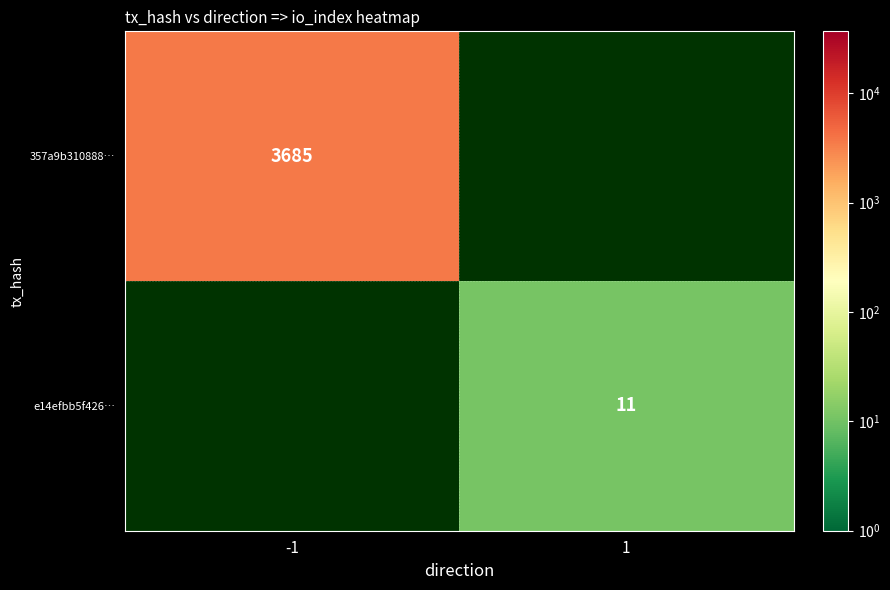

How many categories are shown in the chart?

2